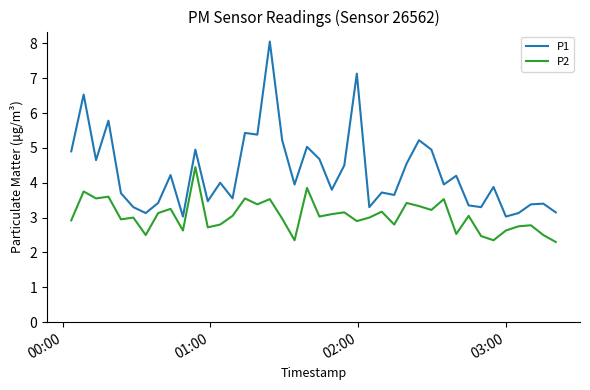

List the series in order of their peak value, lowest first.

P2, P1